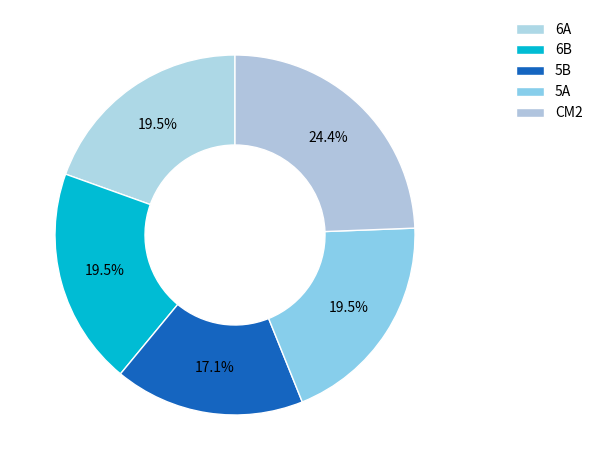

How many slices are in this pie chart?

5